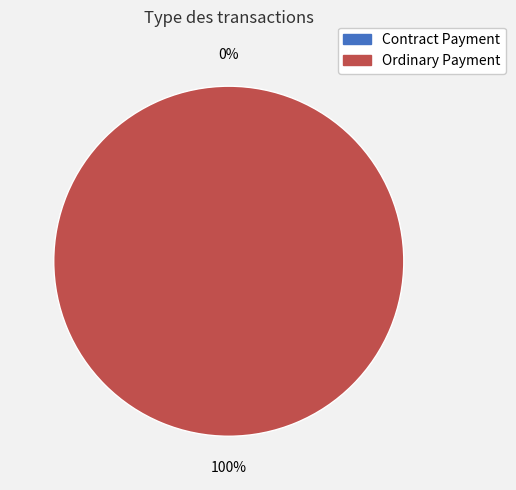

Is there a majority slice in this chart?

Yes